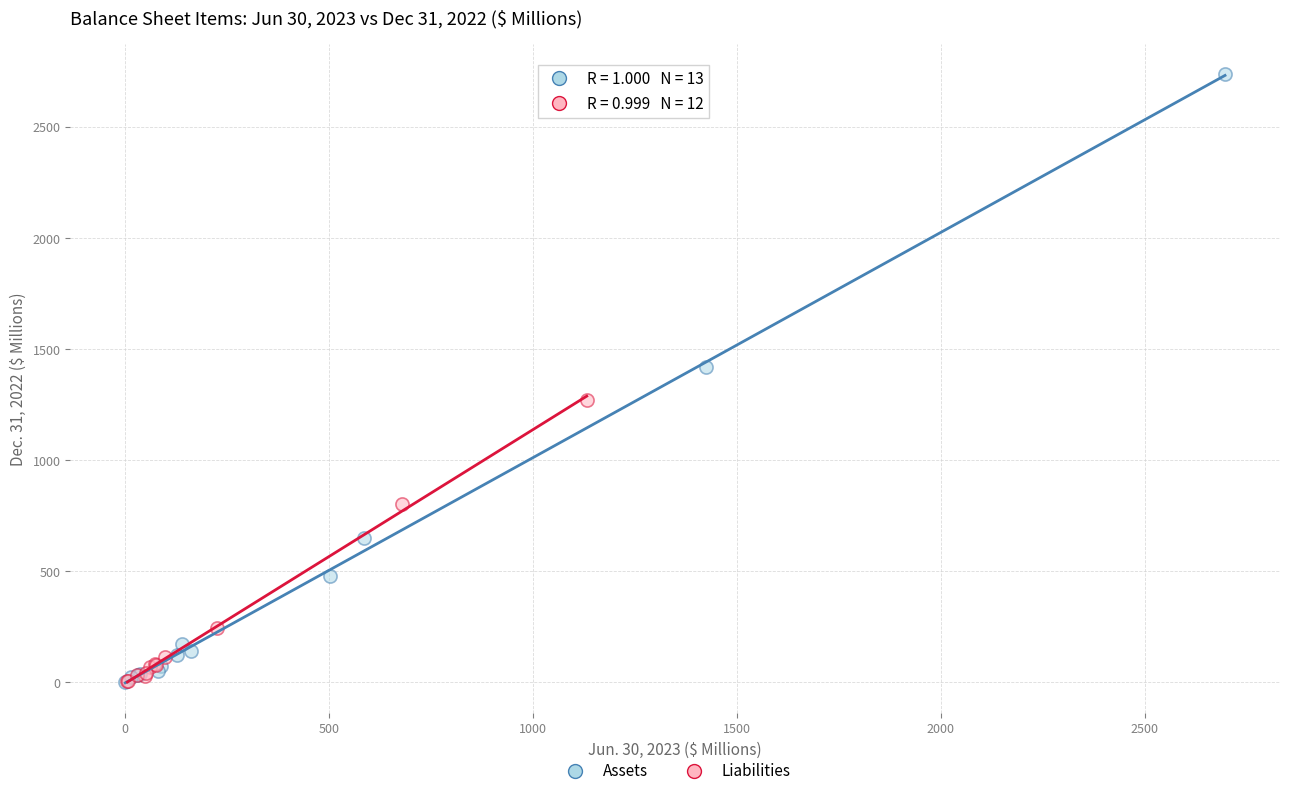

Which series has the widest spread of Y values?

Assets